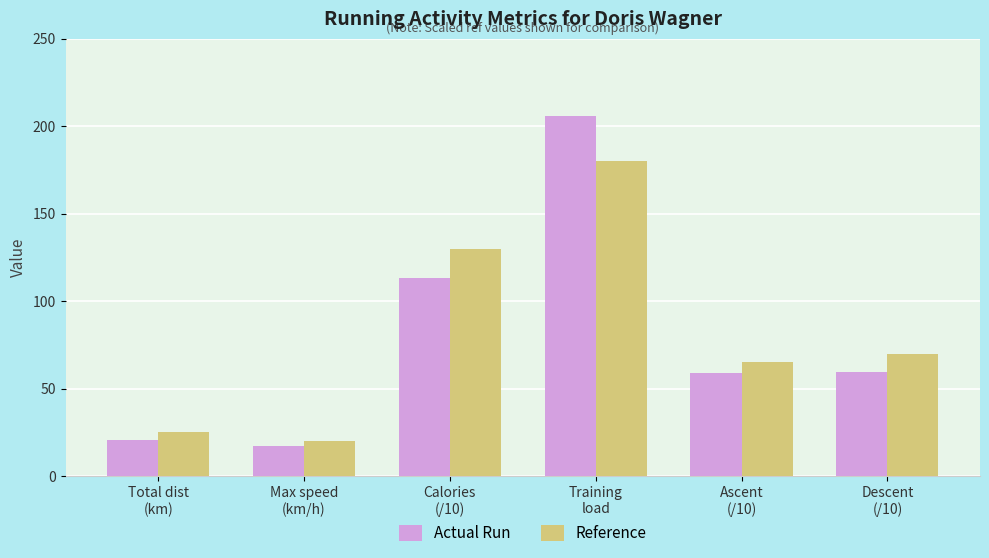

What are all the series names shown in the legend?

Actual Run, Reference